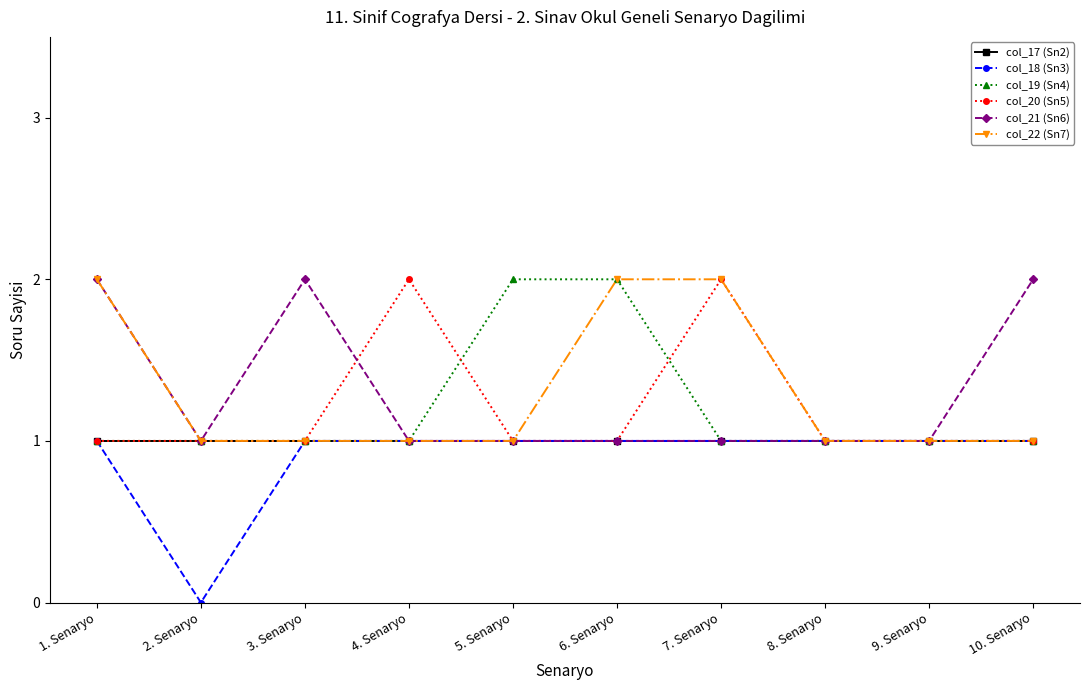

True or false: col_20 (Sn5) has more than 1 points higher than both neighbors.

True